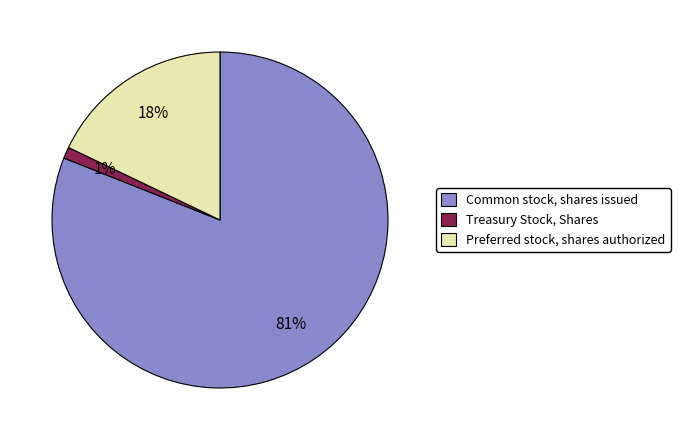

To the nearest percent, what percentage of the pie is Common stock, shares issued?

81%